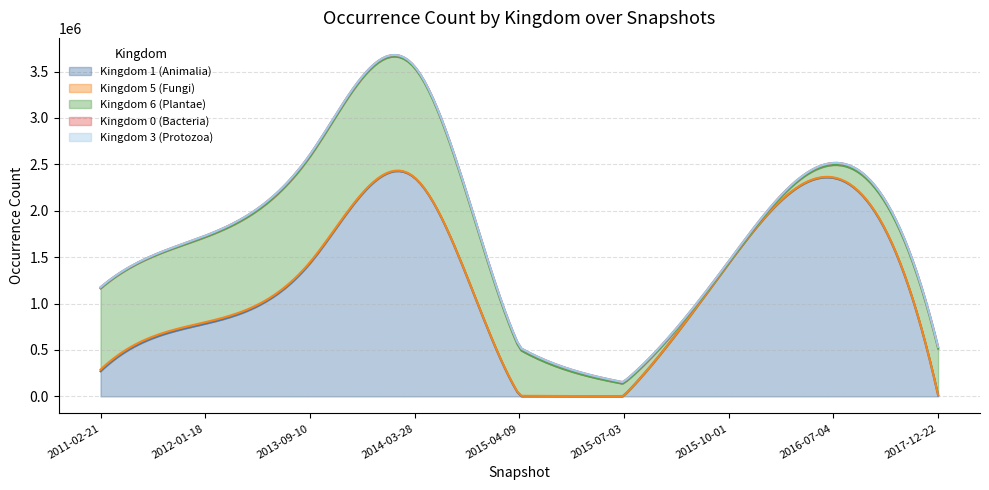

At which category is the sum across all series the highest?

3